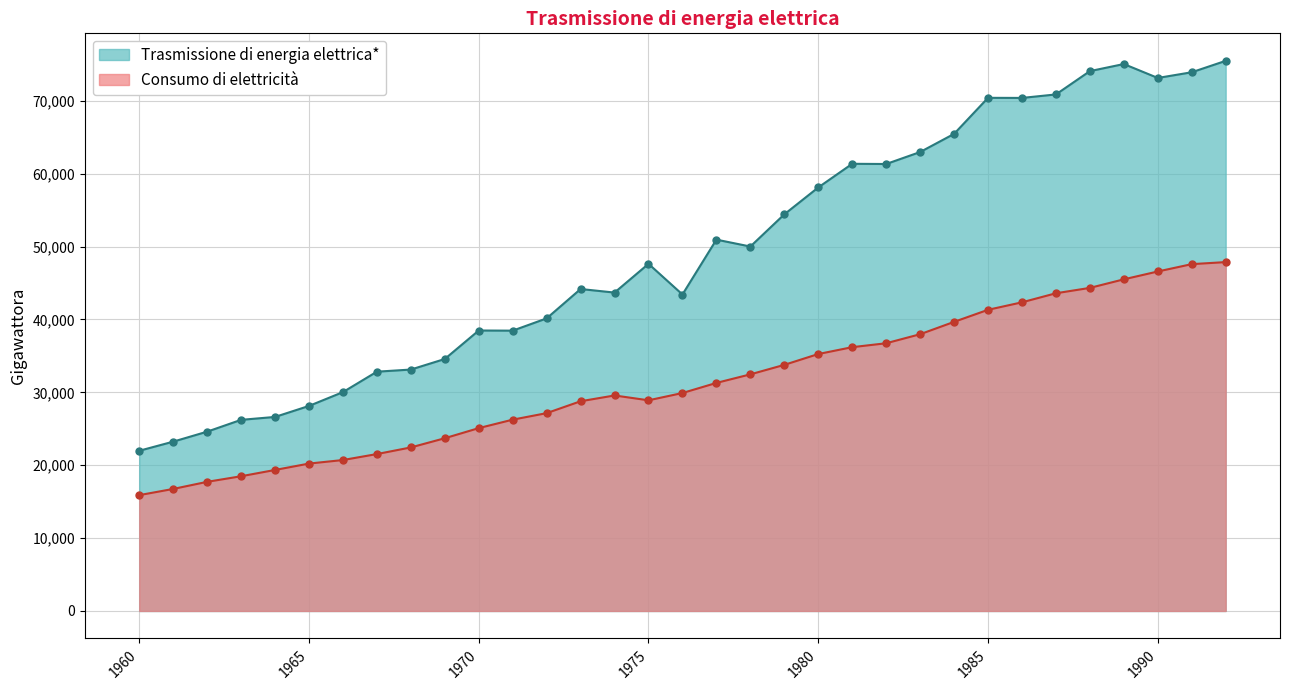

At which category does the chart reach its minimum across all series?

1960